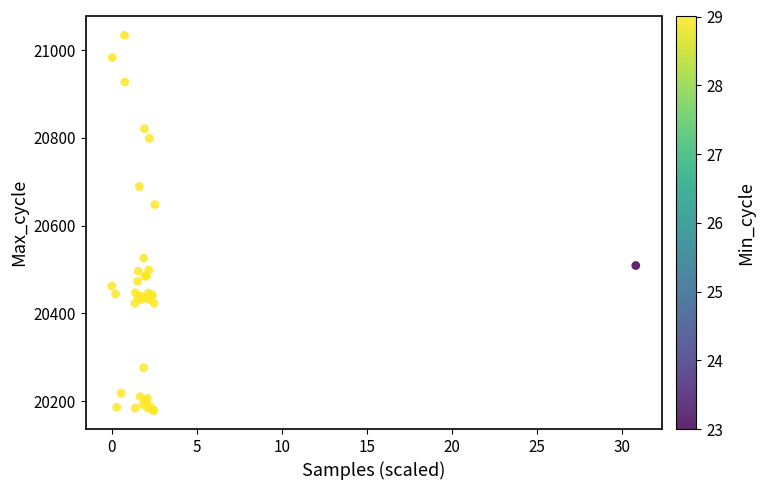

What Y value in the scatter plot is closest to 20606?

20648